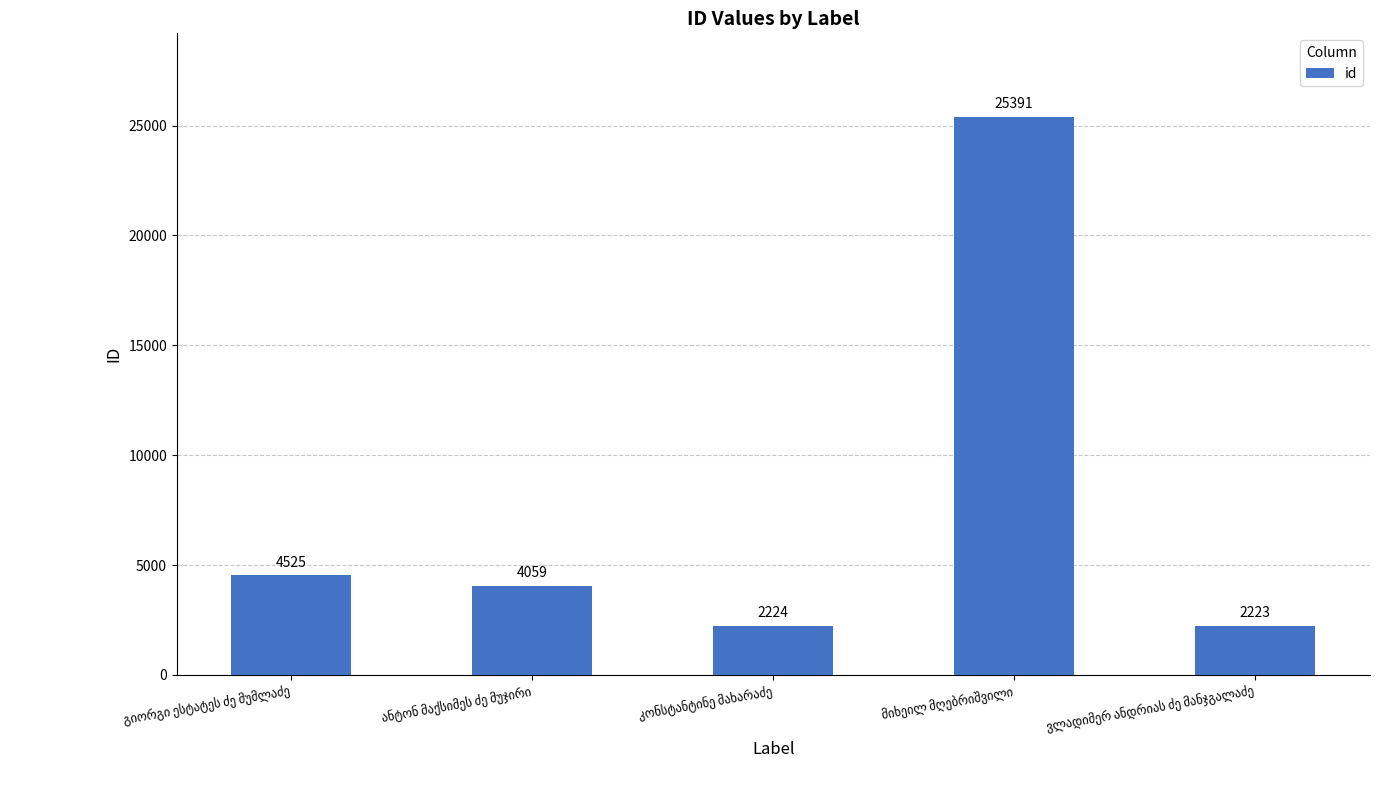

What is the difference between the second highest and minimum values?

2302